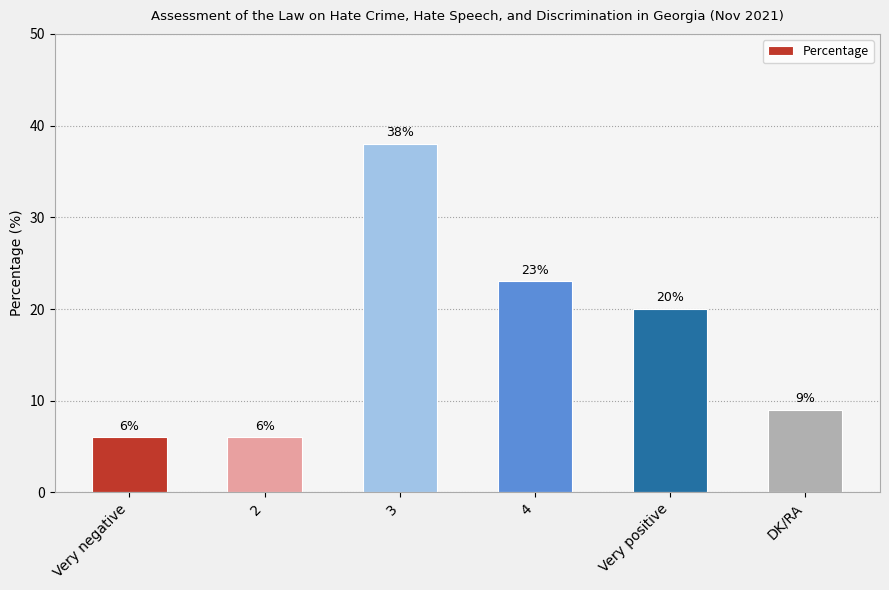

What position from the left is 3?

3